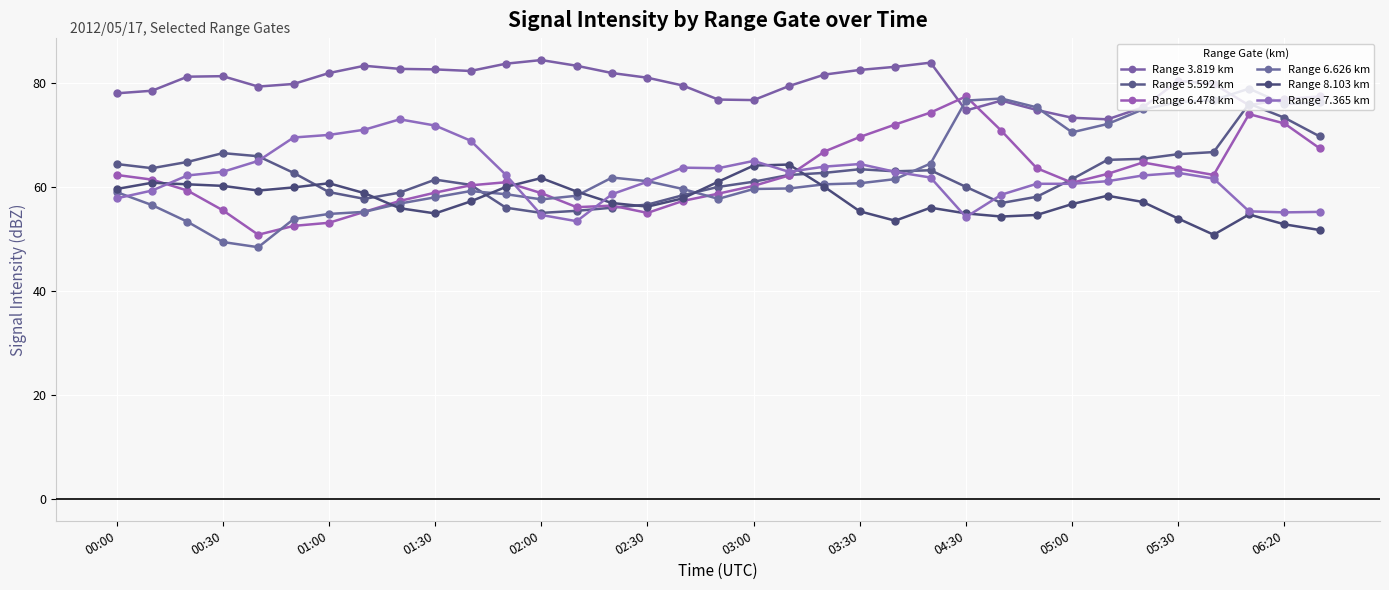

How many lines are shown in the chart?

6